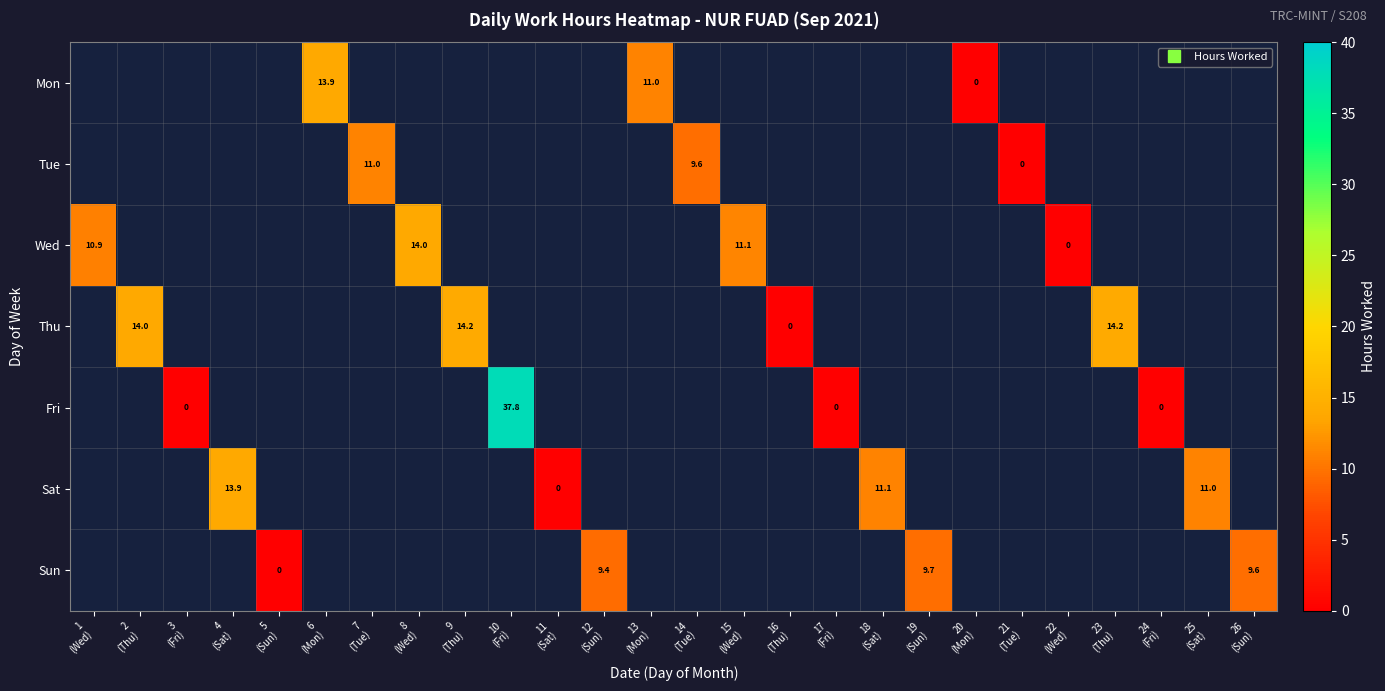

How many data points does each series have?

26